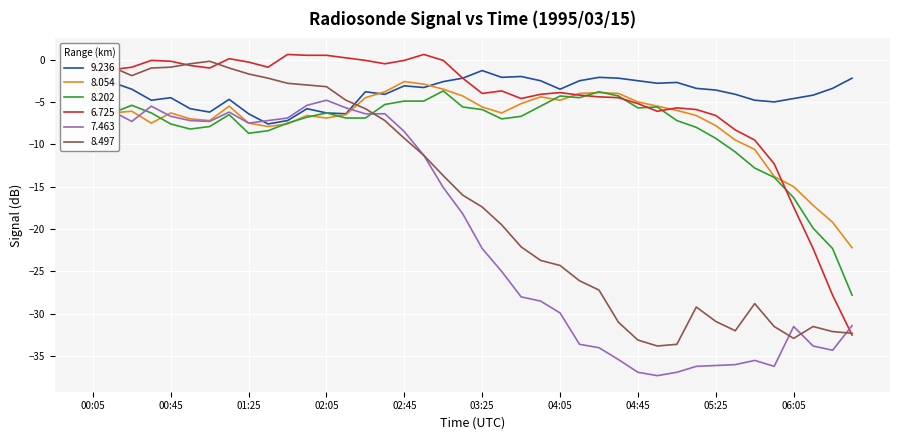

Which series has the largest total across all categories?

9.236